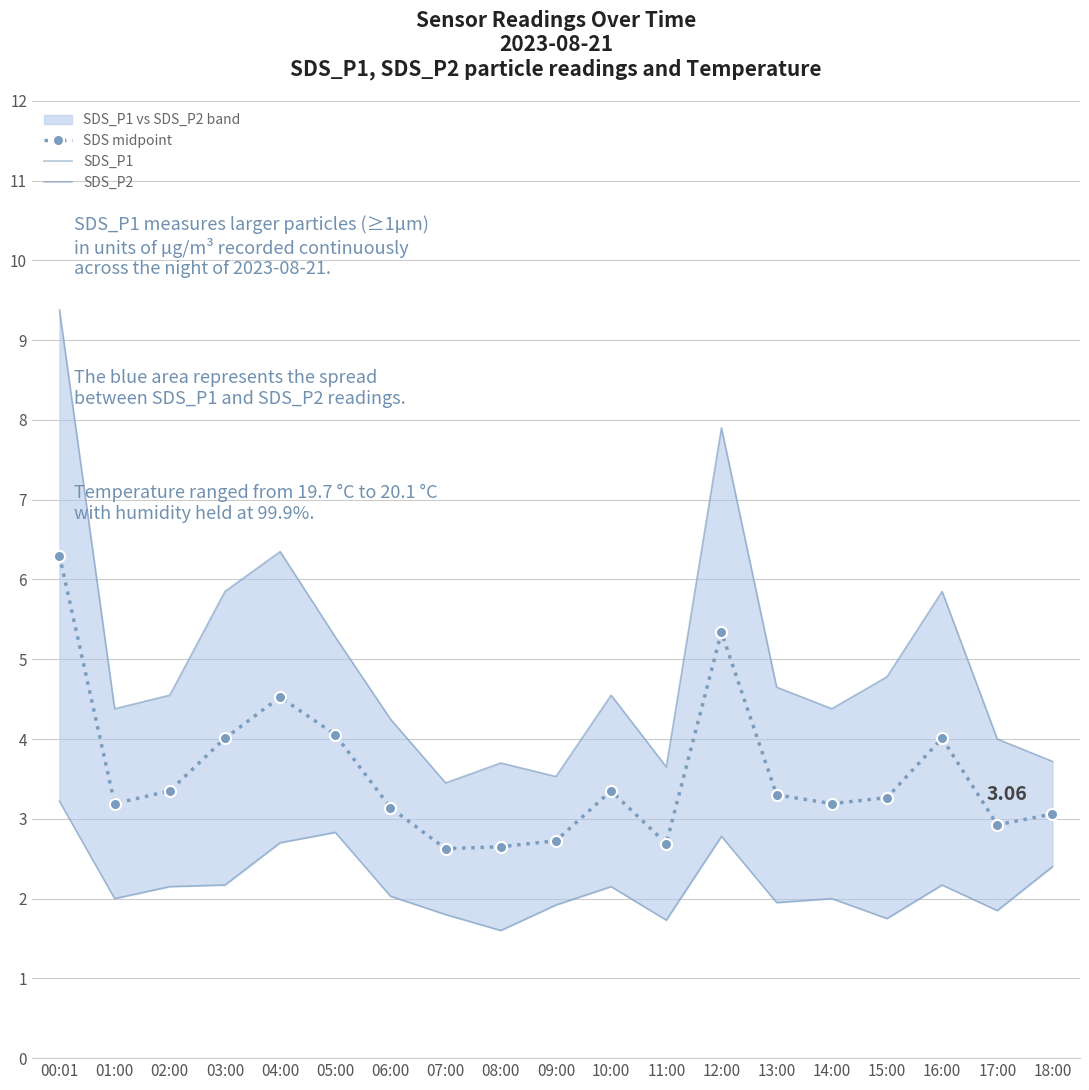

Reading left to right, extract all data points from this chart.

SDS midpoint: 6.3	3.2	3.3	4.0	4.5	4.1	3.1	2.6	2.7	2.7	3.3	2.7	5.3	3.3	3.2	3.3	4.0	2.9	3.1
SDS_P1: 9.4	4.4	4.5	5.8	6.3	5.3	4.2	3.5	3.7	3.5	4.5	3.6	7.9	4.7	4.4	4.8	5.8	4.0	3.7
SDS_P2: 3.2	2.0	2.1	2.2	2.7	2.8	2.0	1.8	1.6	1.9	2.1	1.7	2.8	1.9	2.0	1.8	2.2	1.9	2.4